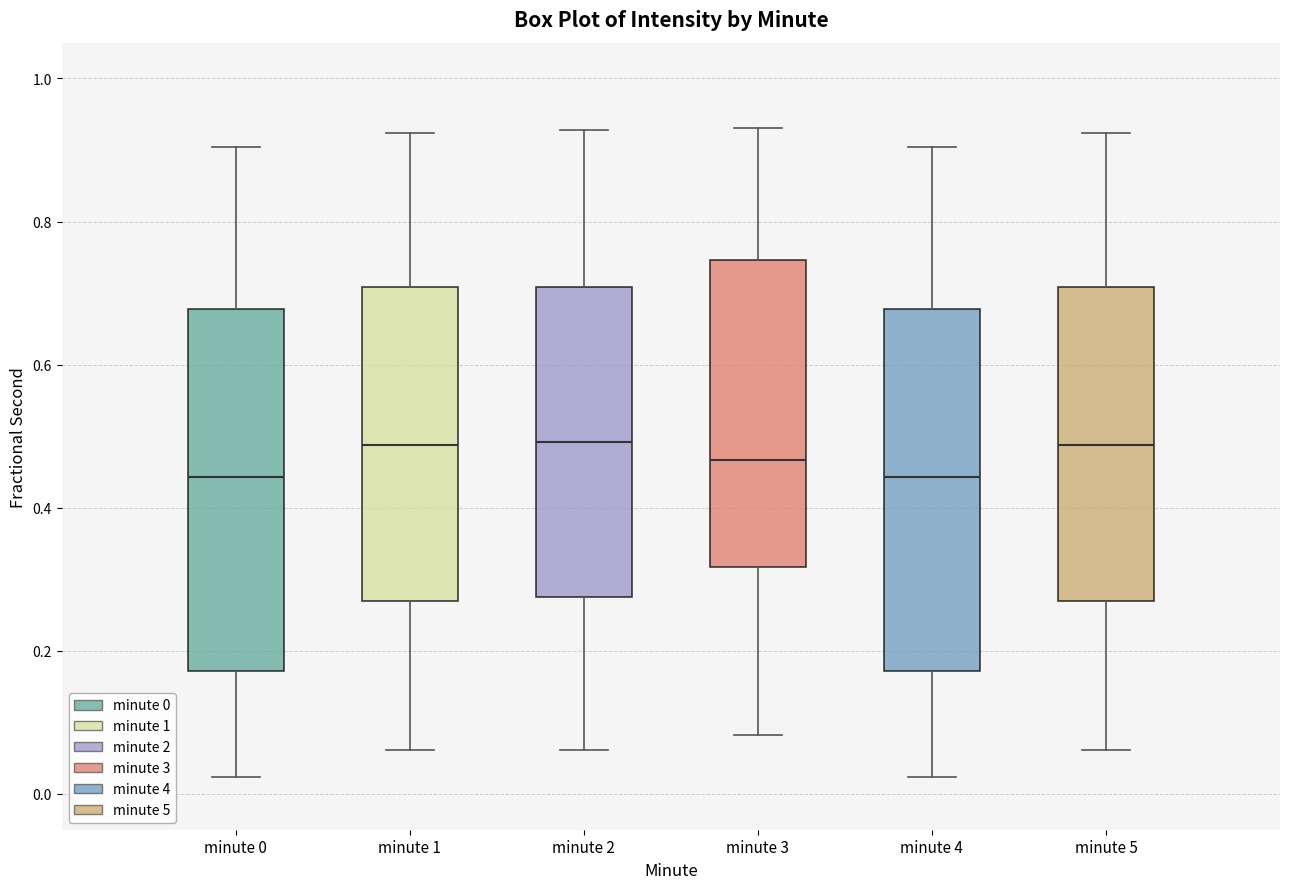

Where does the upper whisker of the box for minute 2 end on the y-axis? The values are not printed on the chart, so give them approximately, as read against the axis.

0.92